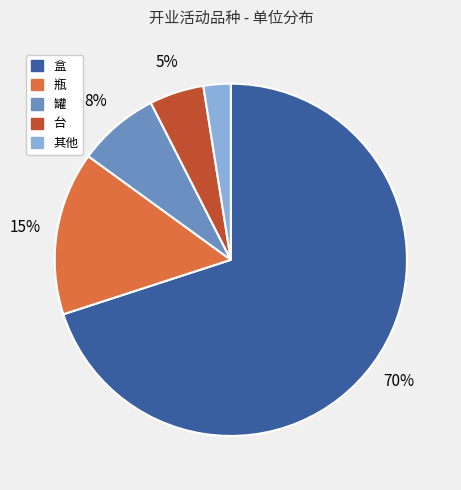

Between 罐 and 其他, which is larger?

罐